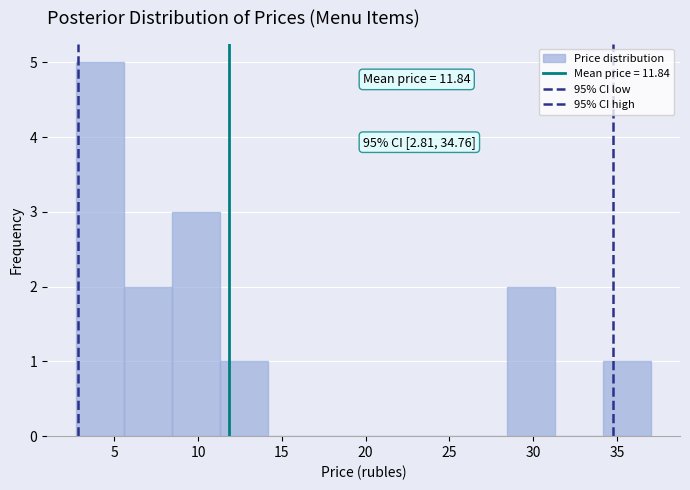

Which range on the x-axis has the tallest bar?

2.5 to 5.5